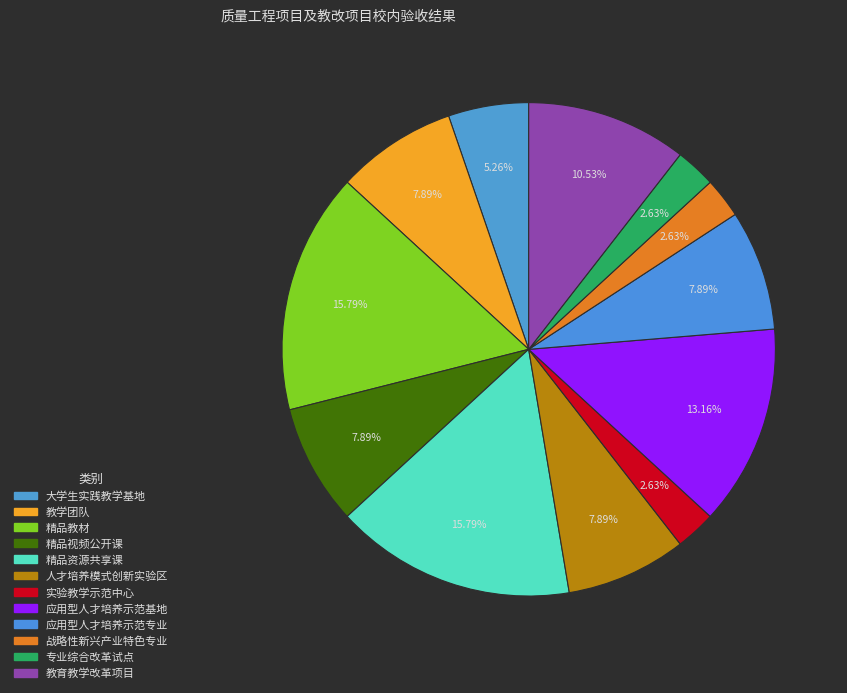

How many segments does this pie chart have?

12